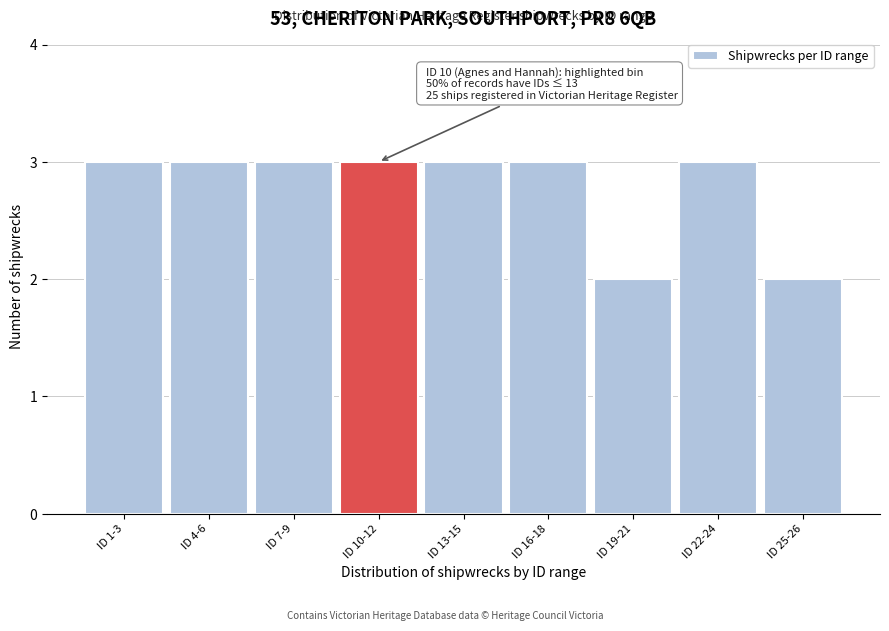

Reading left to right, extract all data points from this chart.

3	3	3	3	3	3	2	3	2